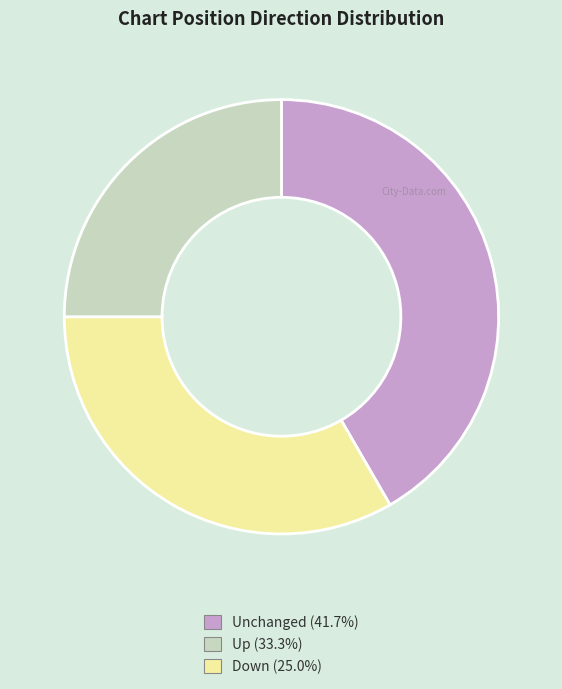

Is there a majority slice in this chart?

No